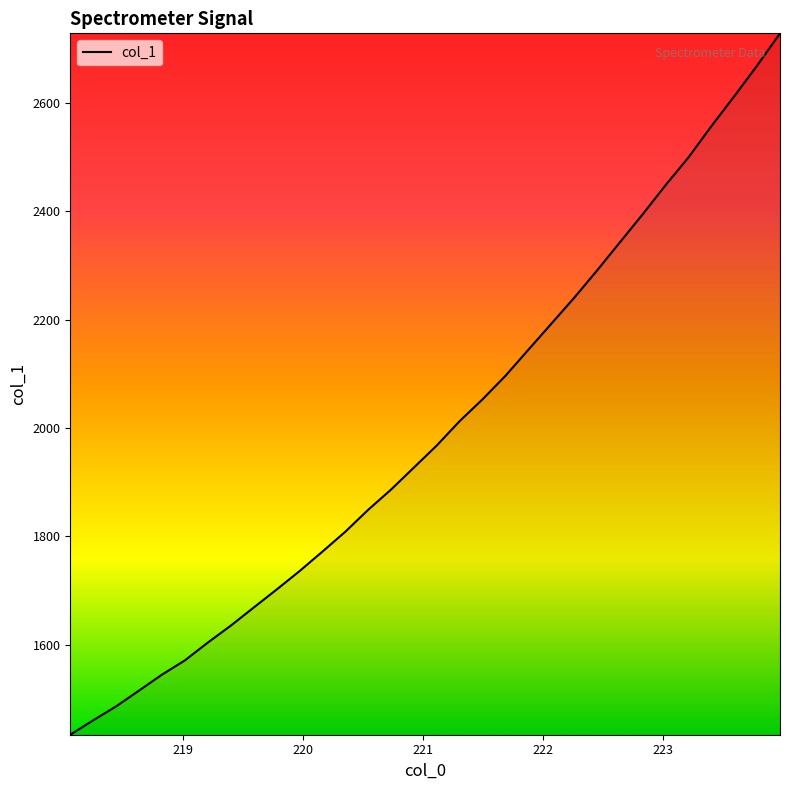

What is the minimum value shown in the chart?

1433.7